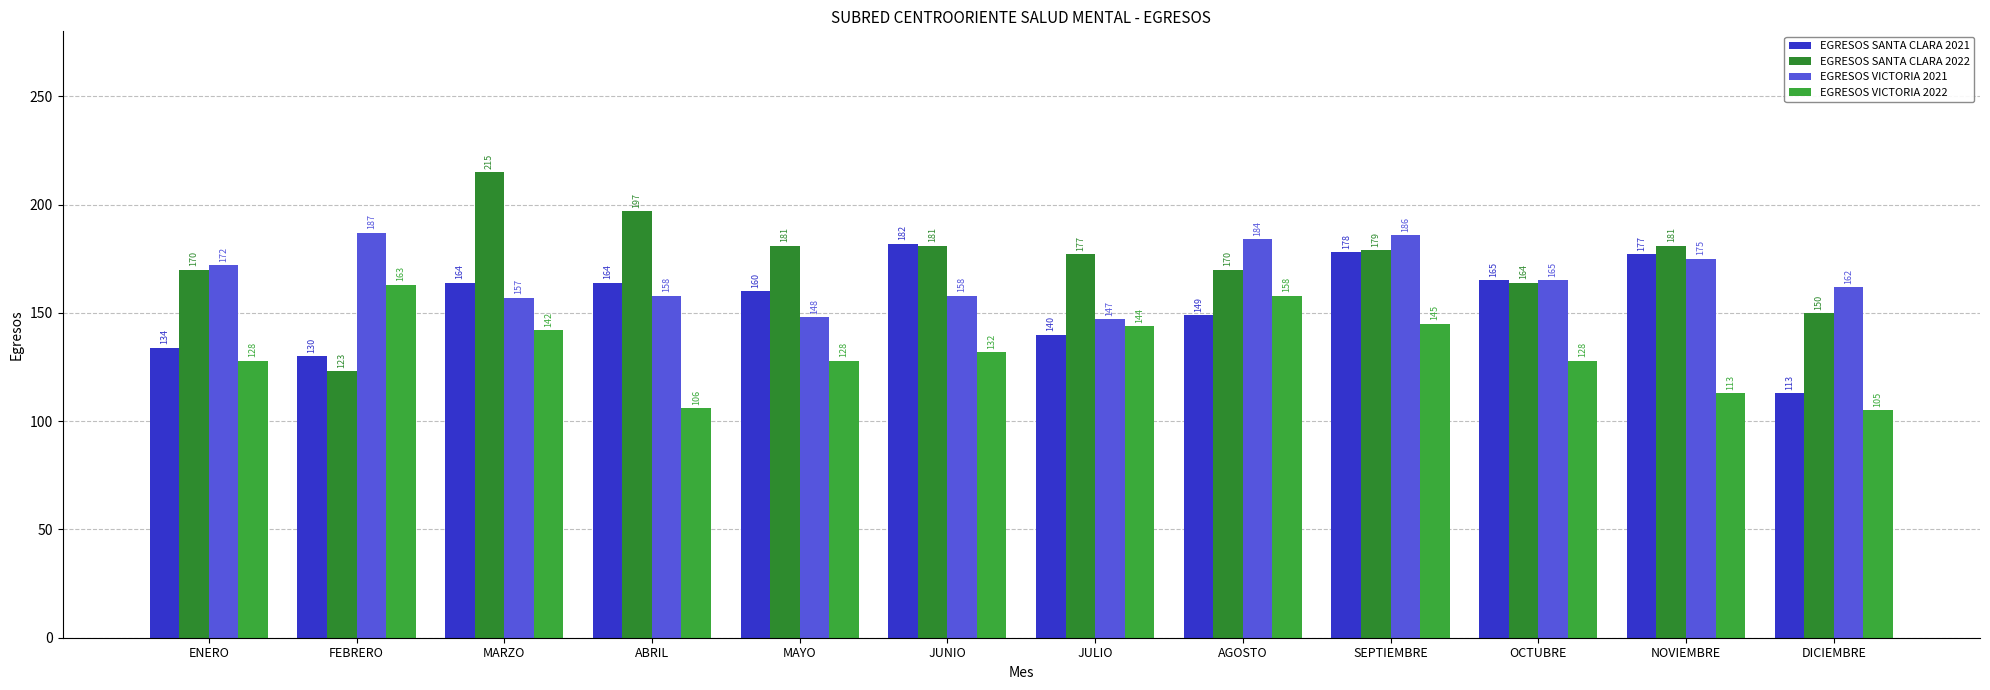

What is the minimum value for EGRESOS SANTA CLARA 2021?

113